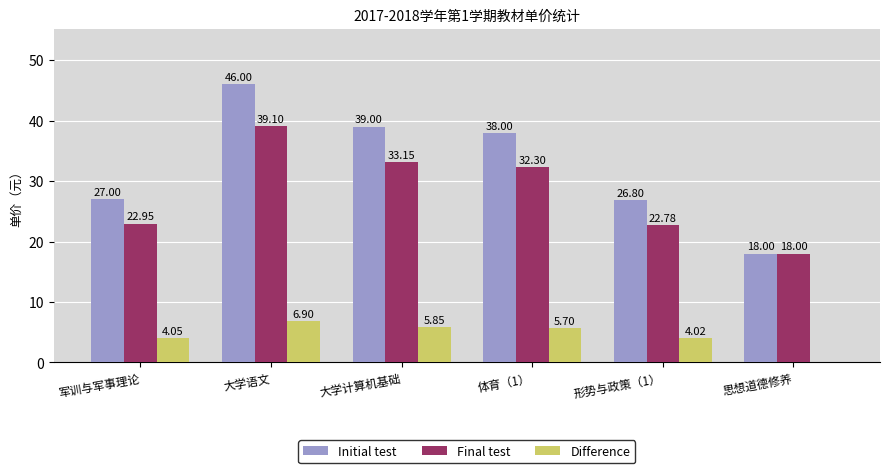

What is the sum of all Initial test values?

194.8